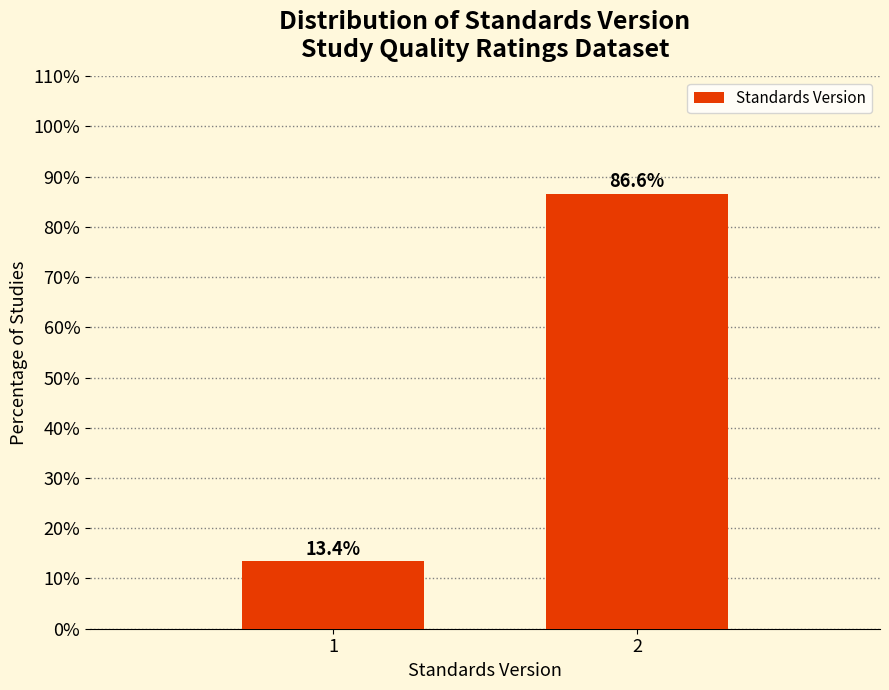

Reading left to right, list all the values displayed in this chart.

1=13.4	2=86.6